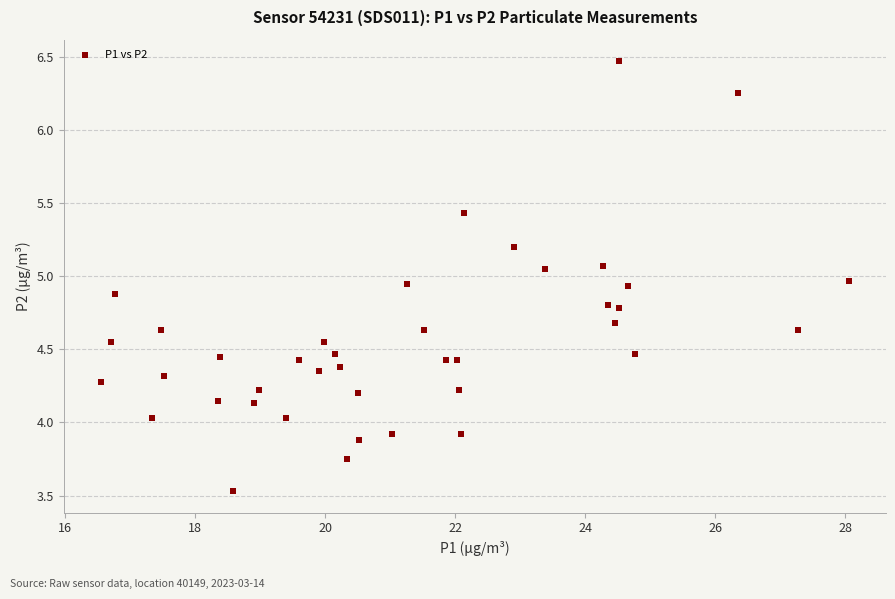

What is the range of Y values (max minus min)?

2.9